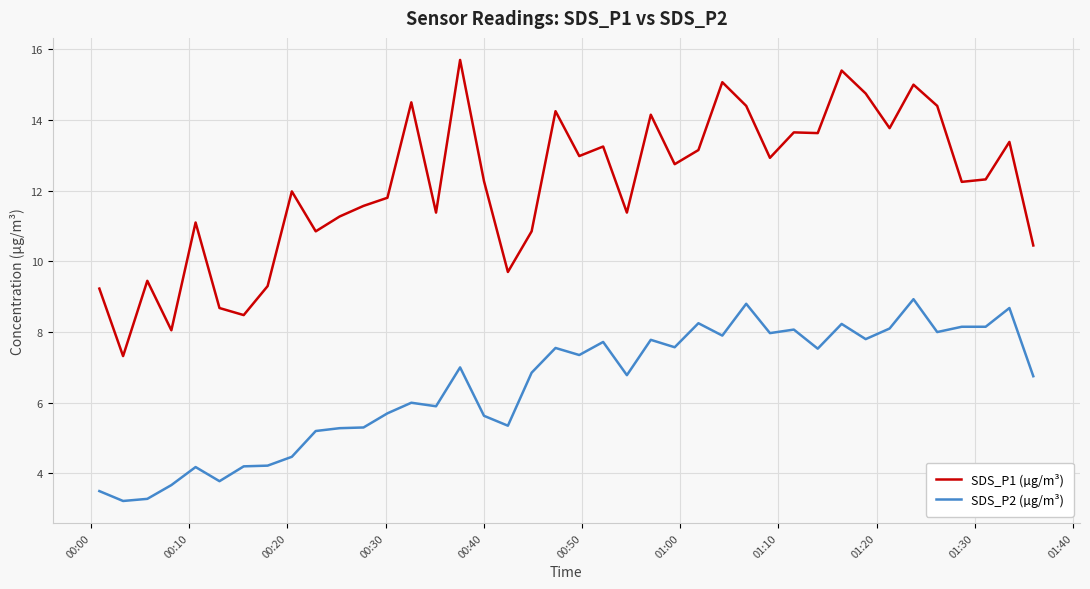

At how many categories does at least one series exceed 11?

29